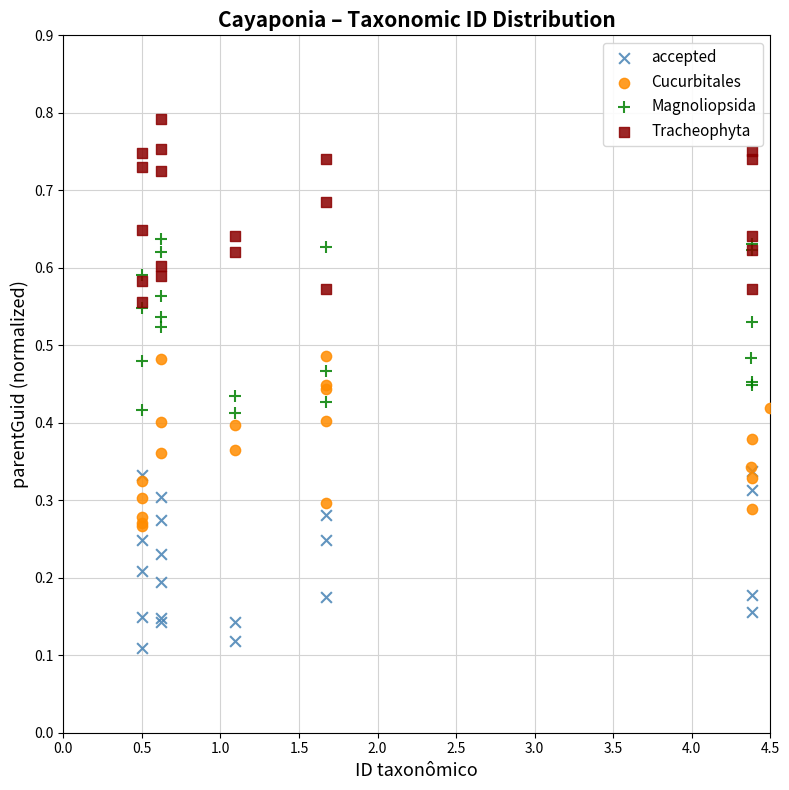

Which series contains the lowest Y value?

accepted